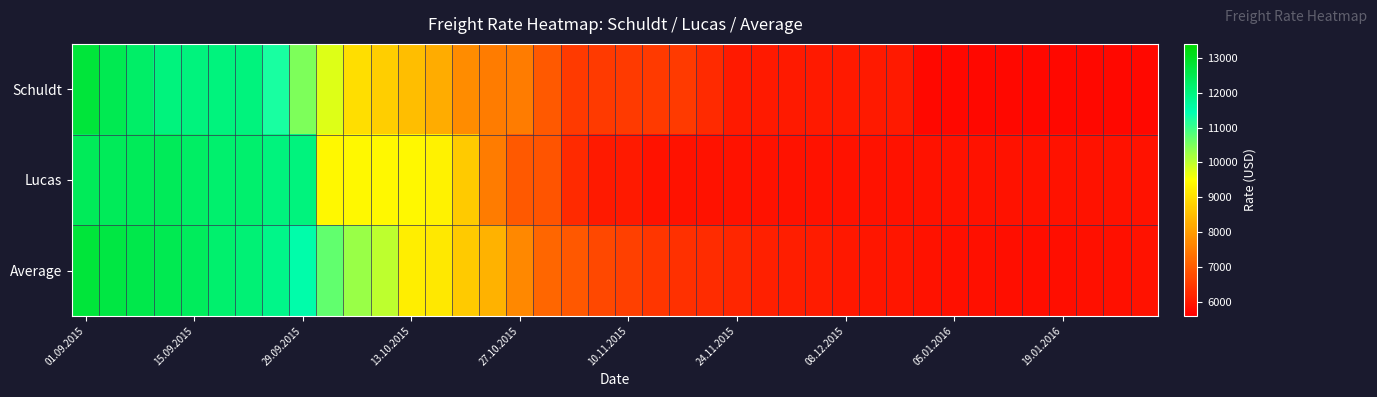

List the series in order of their peak value, lowest first.

Lucas, Average, Schuldt